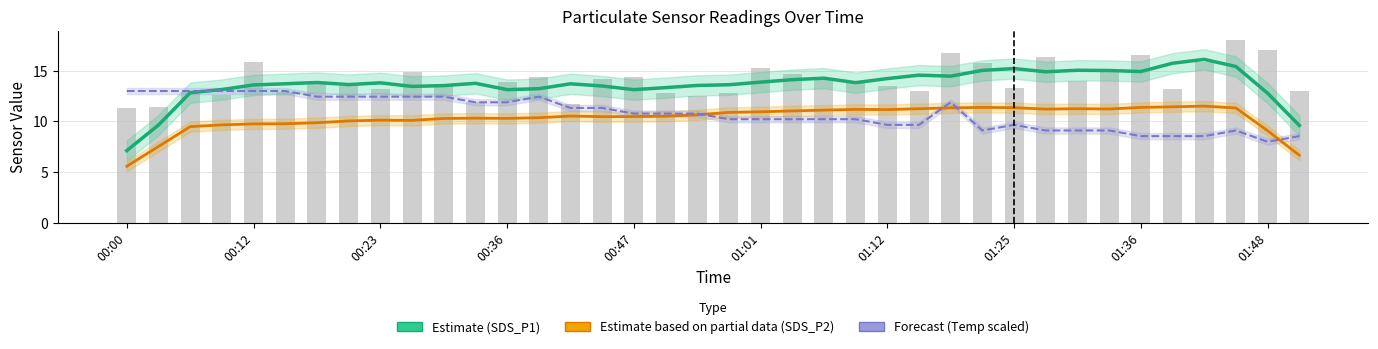

Which has a higher value, 29 or 34?

34